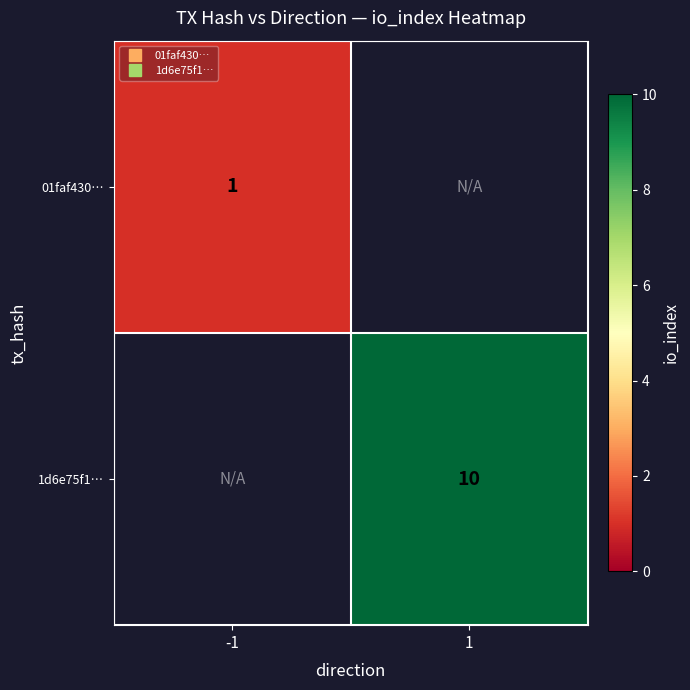

List the labels in order of 1d6e75f1… value, largest first.

-1, 1